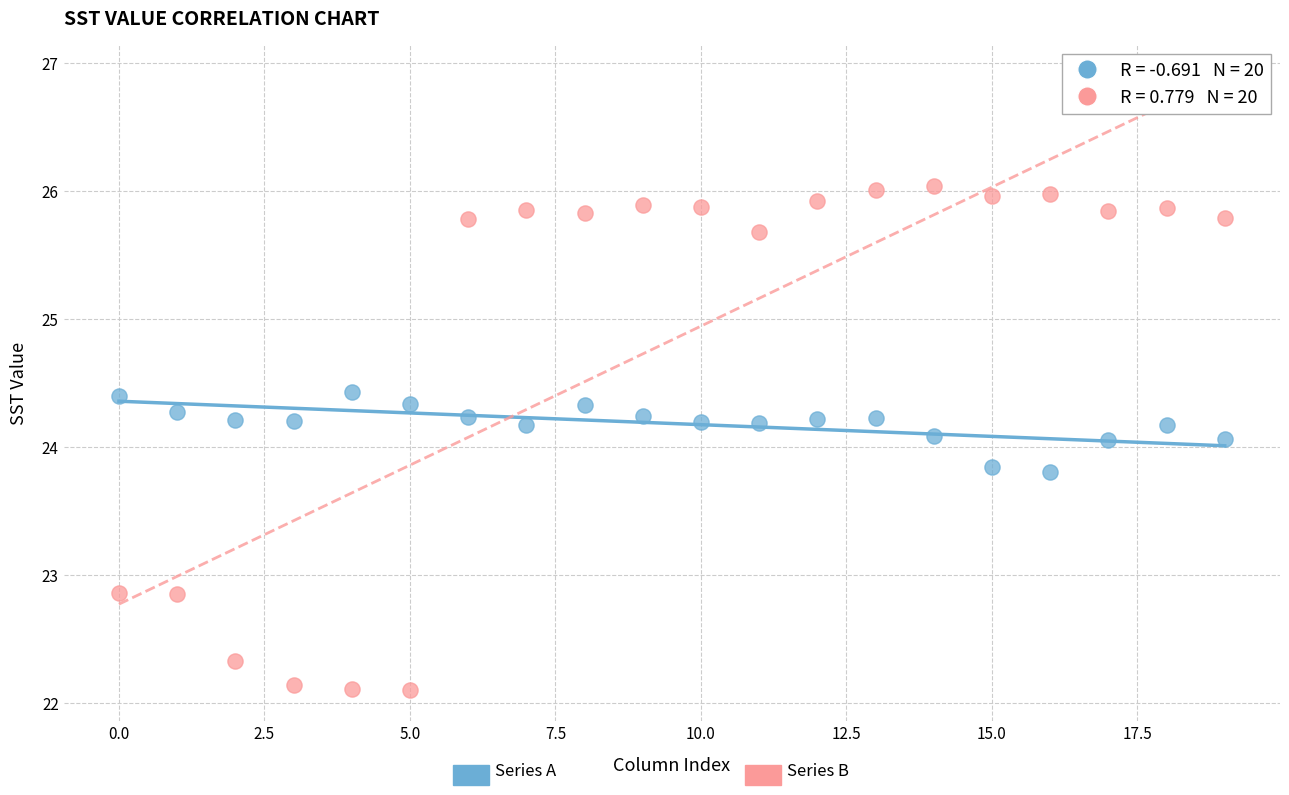

Across all data points, what is the range of Y values (max minus min)?

3.9